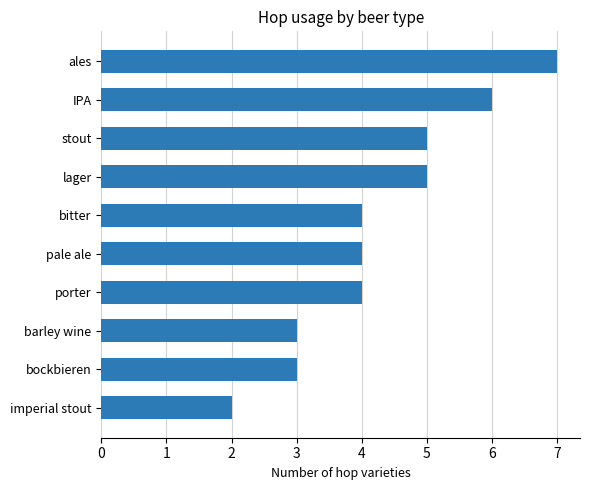

What is the change in value from porter to ales?

+3